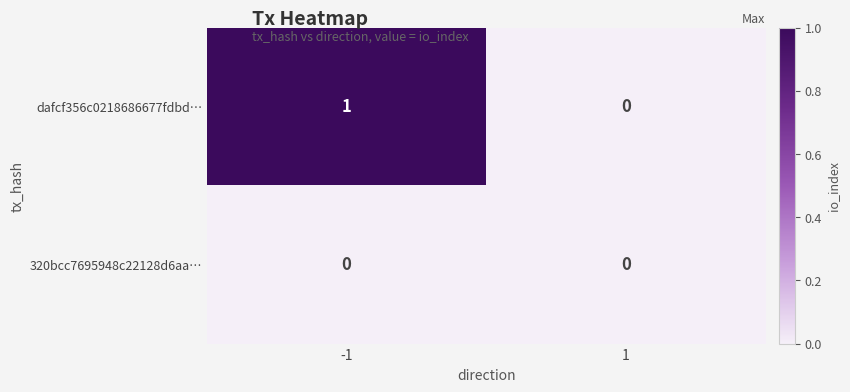

Reading right to left, what are all the values shown in this chart?

dafcf356c0218686677fdbd…: 0	1
320bcc7695948c22128d6aa…: 0	0